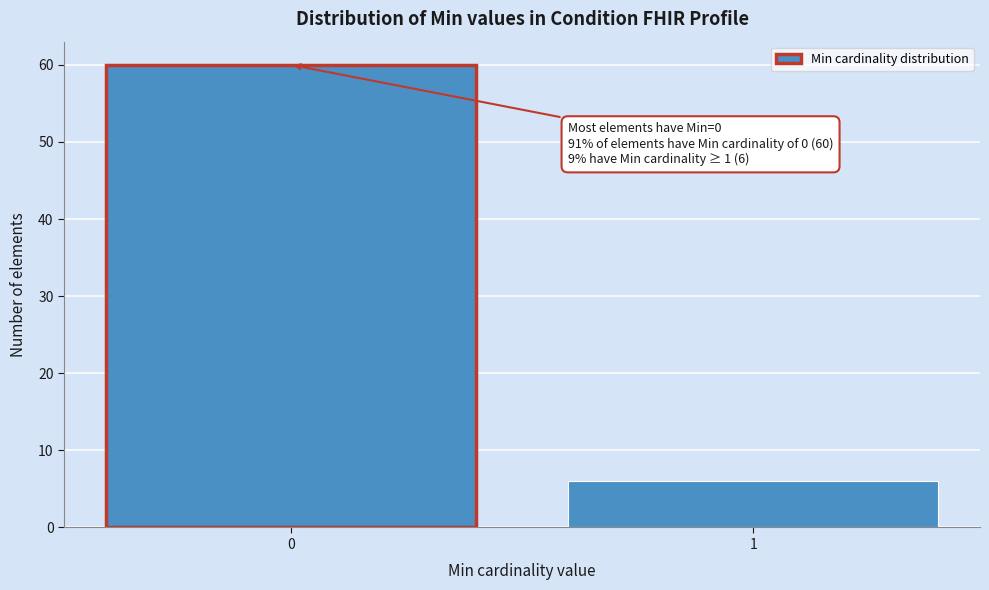

Reading left to right, transcribe all the data shown in this chart.

0=60	1=6